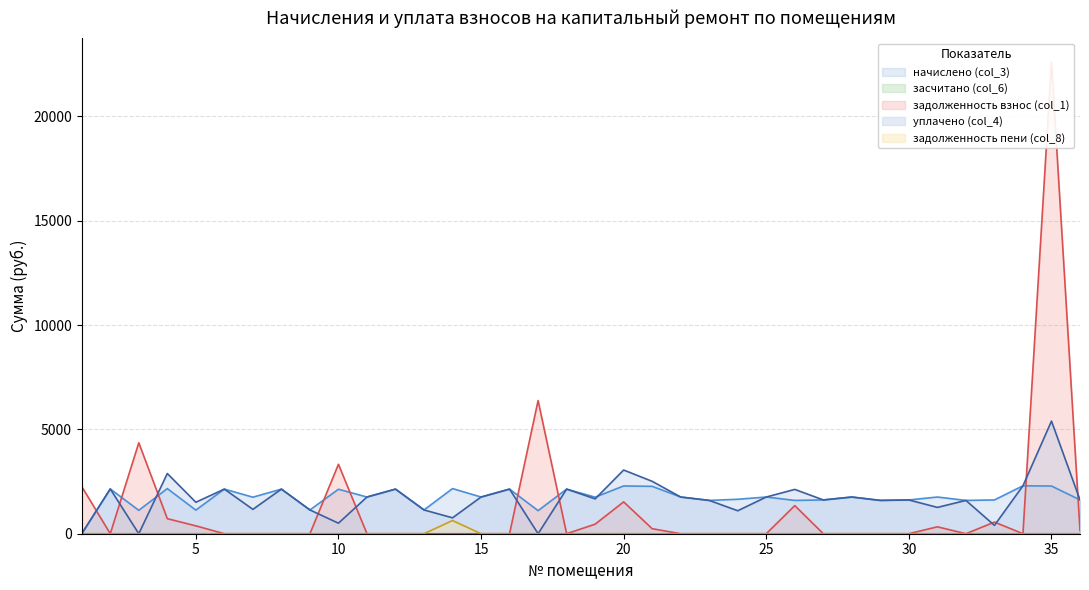

What is the average value of the задолженность взнос (col_1) series?

1240.5